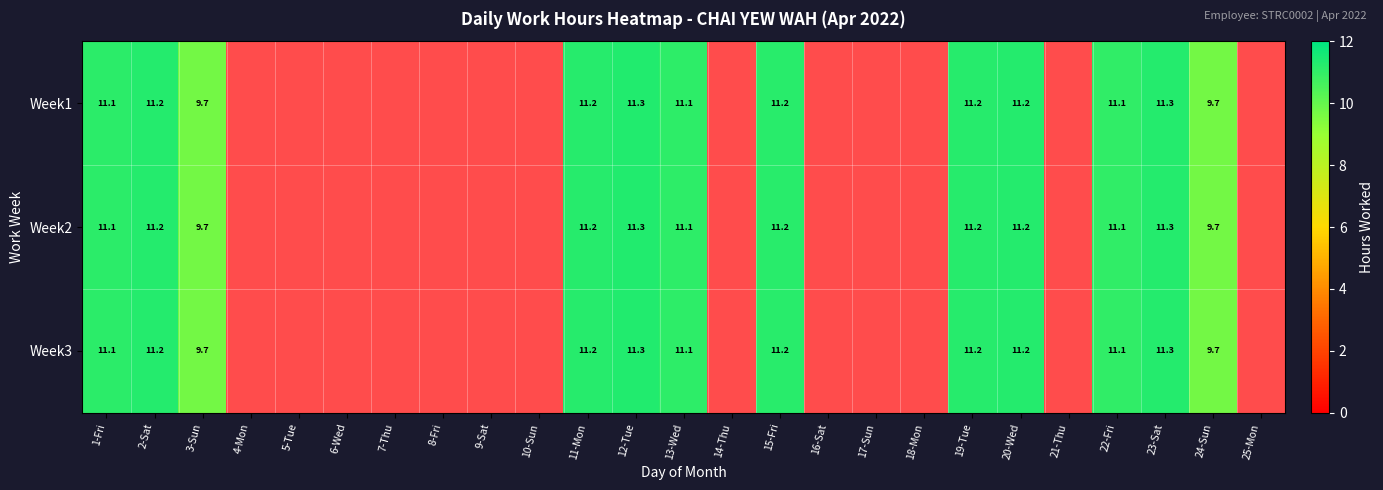

Which series has the largest total across all categories?

Week1